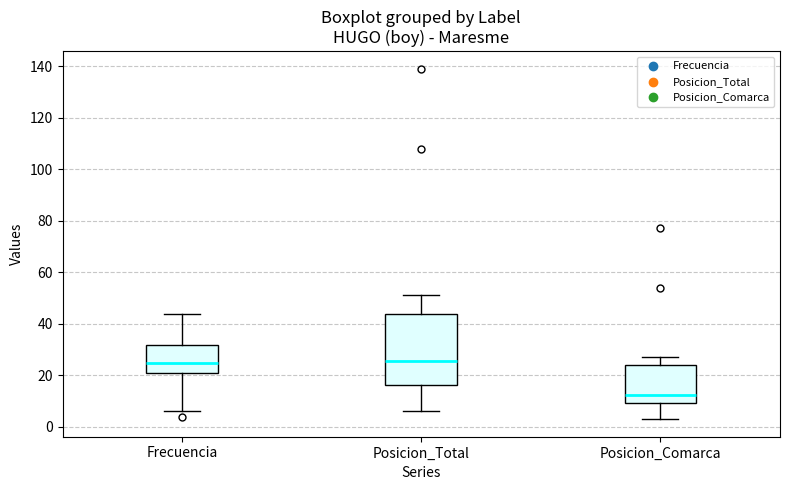

Which box is the tallest, from its lower edge to its upper edge?

Posicion_Total